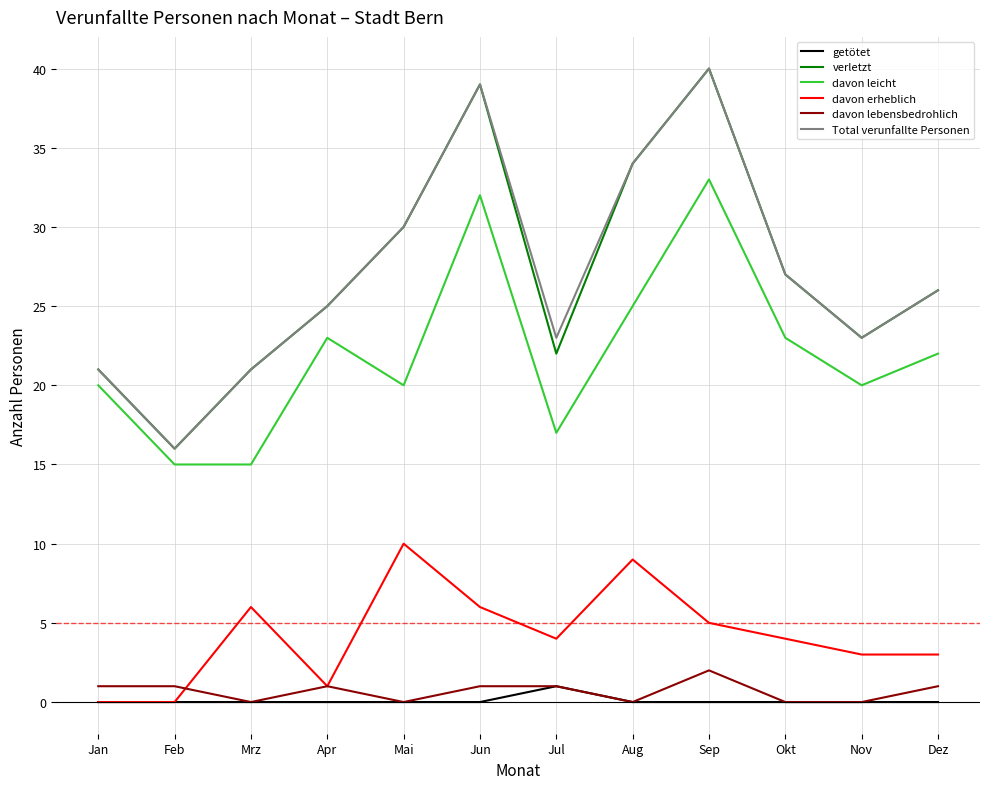

Is it true that davon leicht equals 22 at Dez?

True